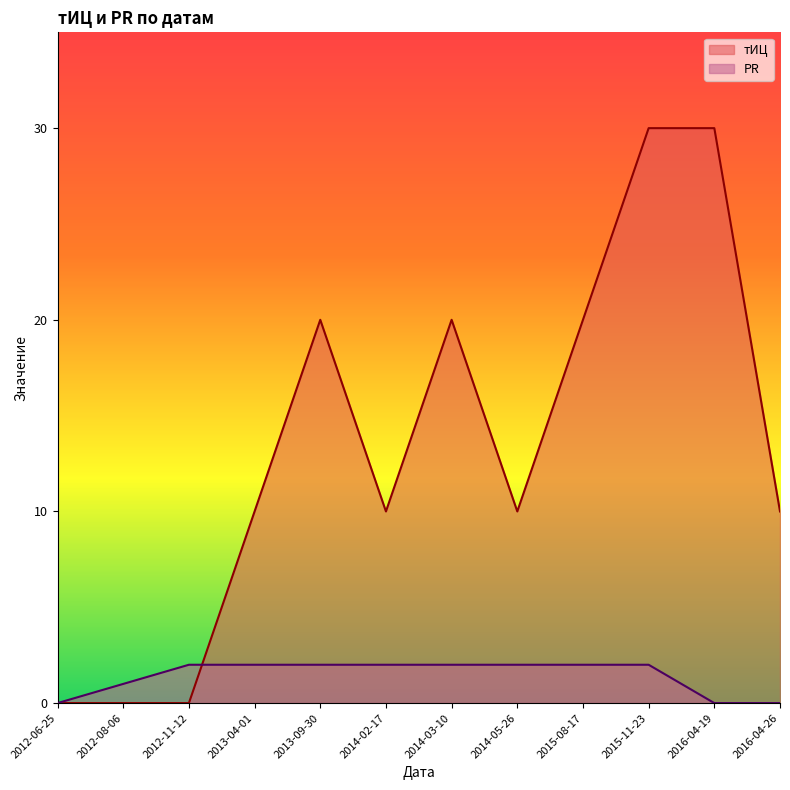

At which category is the sum across all series the highest?

2015-11-23